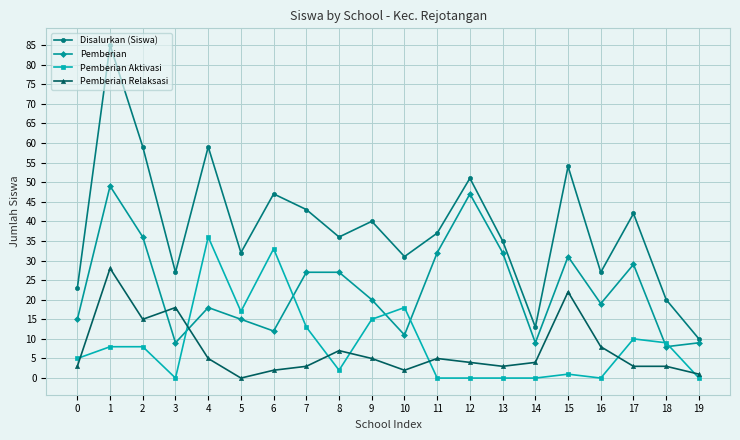

Reading right to left, transcribe all the data shown in this chart.

Disalurkan (Siswa): 10	20	42	27	54	13	35	51	37	31	40	36	43	47	32	59	27	59	85	23
Pemberian: 9	8	29	19	31	9	32	47	32	11	20	27	27	12	15	18	9	36	49	15
Pemberian Aktivasi: 0	9	10	0	1	0	0	0	0	18	15	2	13	33	17	36	0	8	8	5
Pemberian Relaksasi: 1	3	3	8	22	4	3	4	5	2	5	7	3	2	0	5	18	15	28	3